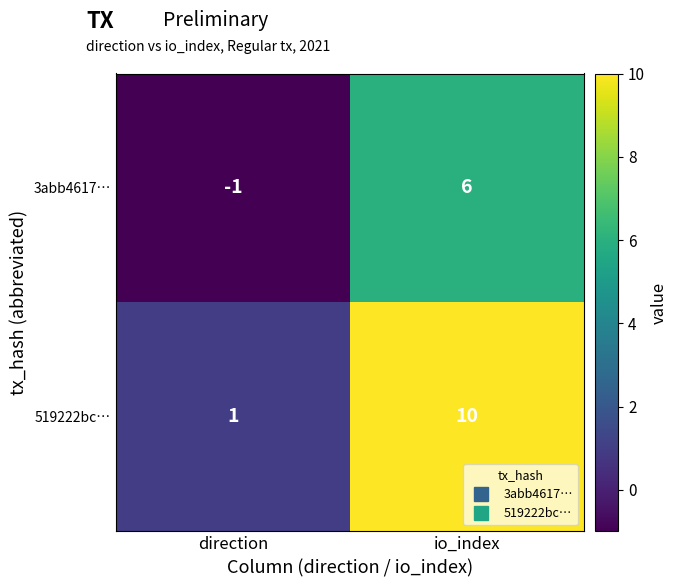

Which label corresponds to the smallest value in the chart?

direction